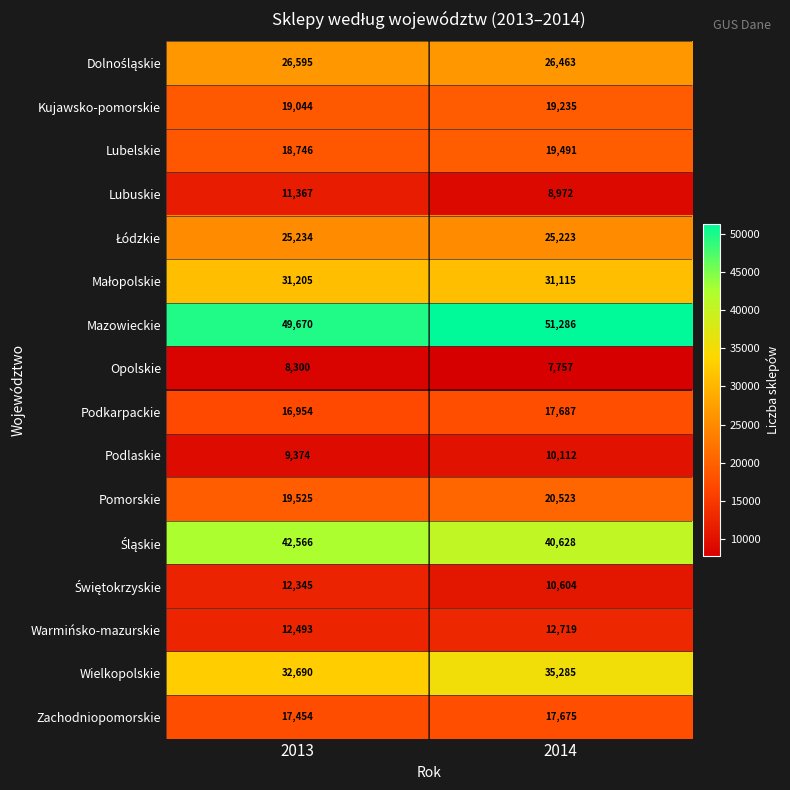

What is the sum of all Lubuskie values?

20339